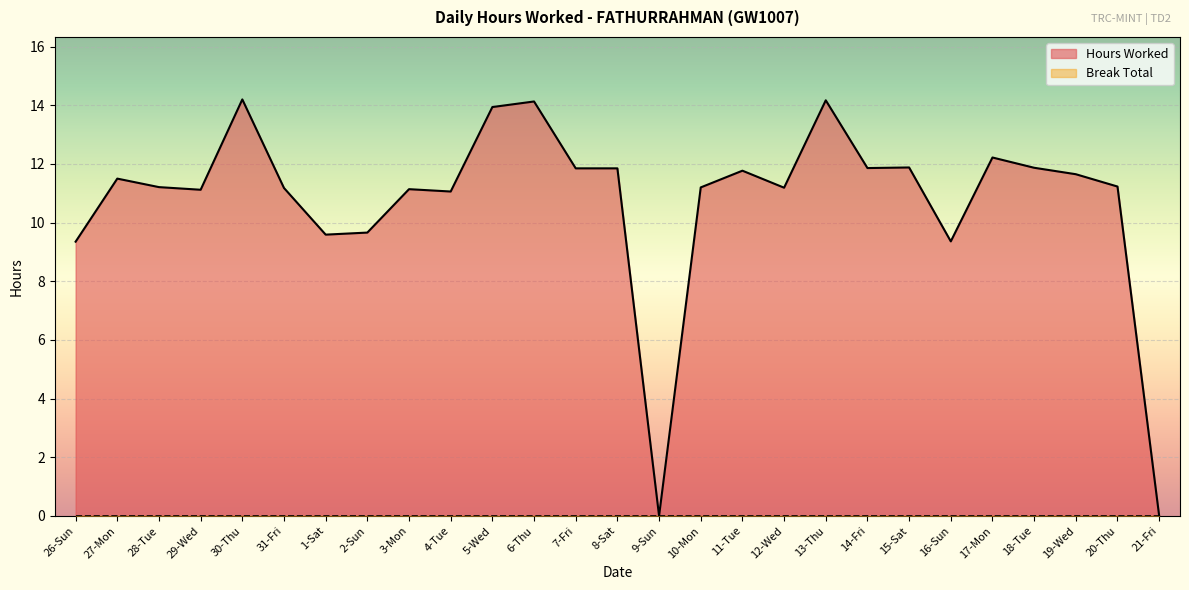

The chart shows a value of 14.2 at 13-Thu. True or false?

True